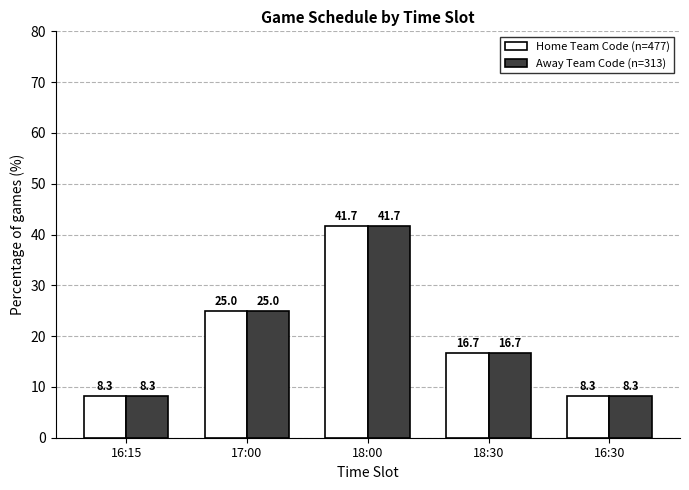

Which label corresponds to the largest value in the chart?

18:00